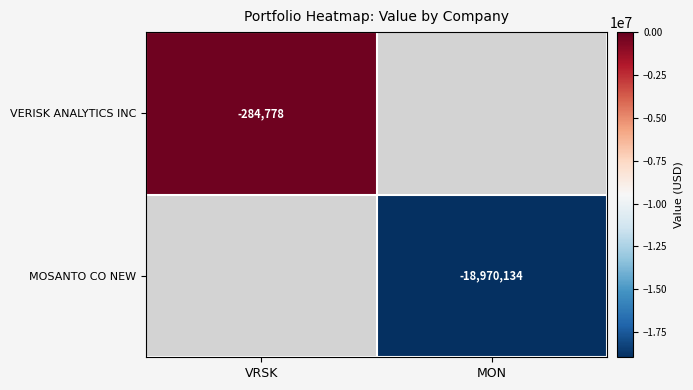

The value of VERISK ANALYTICS INC at VRSK is -284778. True or false?

True